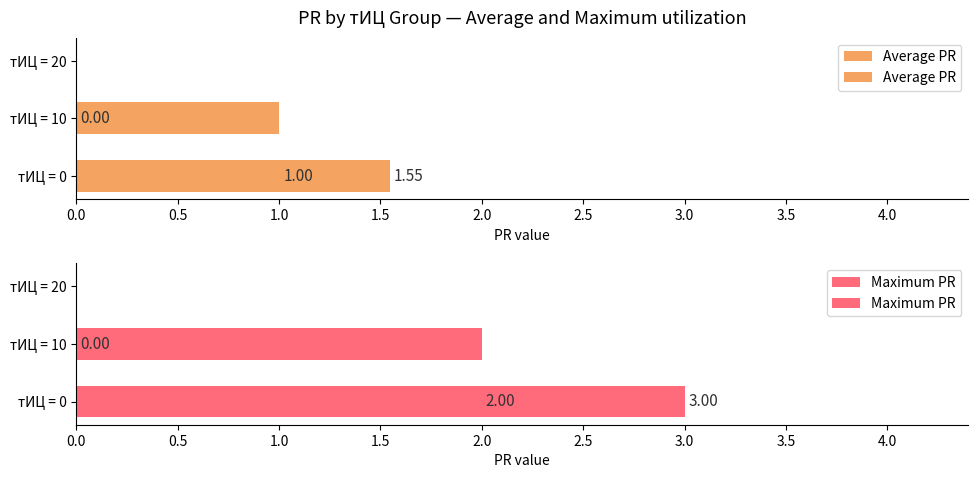

Is it true that Maximum PR equals 2.0 at 0.5?

True